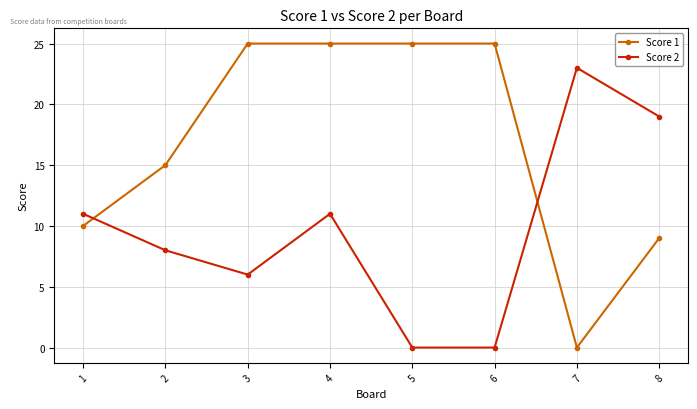

At how many categories does at least one series exceed 17?

6